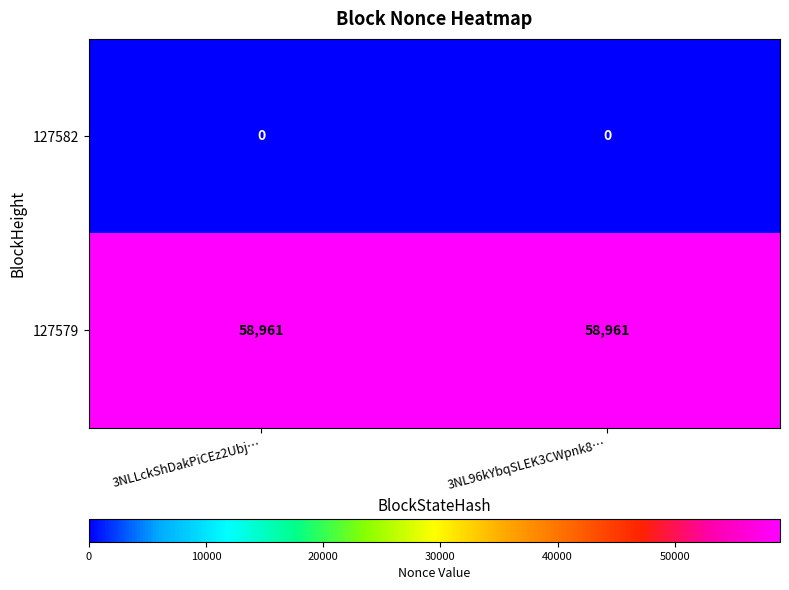

Count the number of data series in this chart.

2